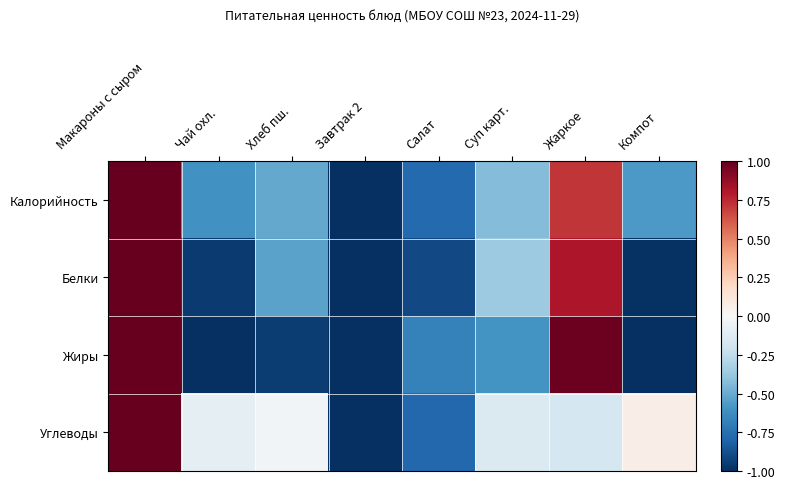

Rank the series by their maximum value, from highest to lowest.

Калорийность, Белки, Жиры, Углеводы